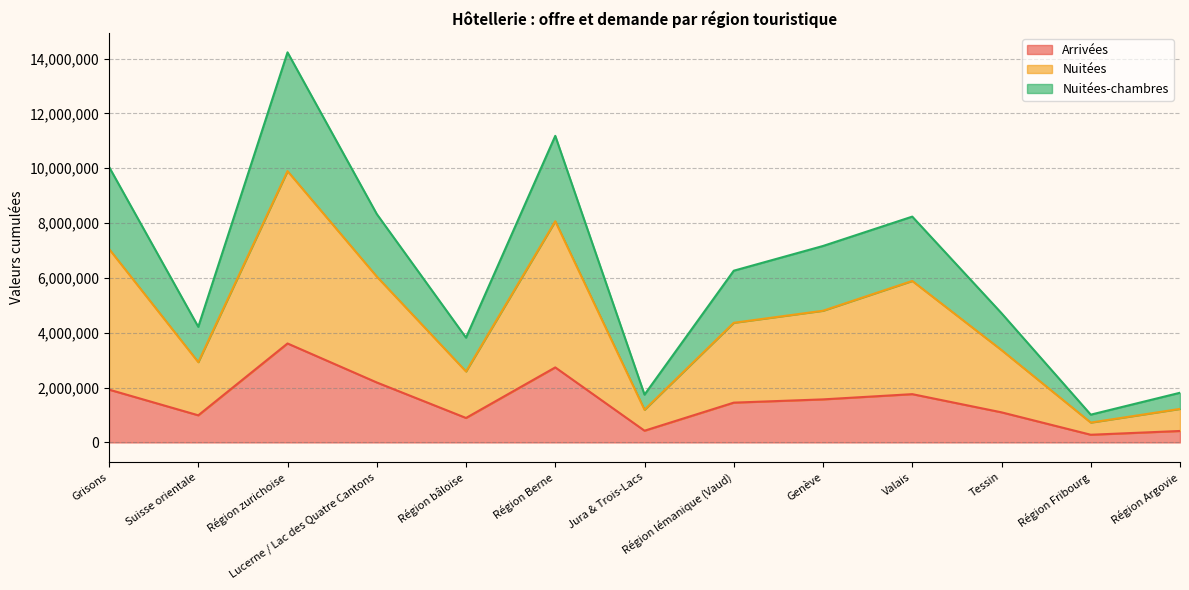

At which category is the sum across all series the highest?

Région zurichoise